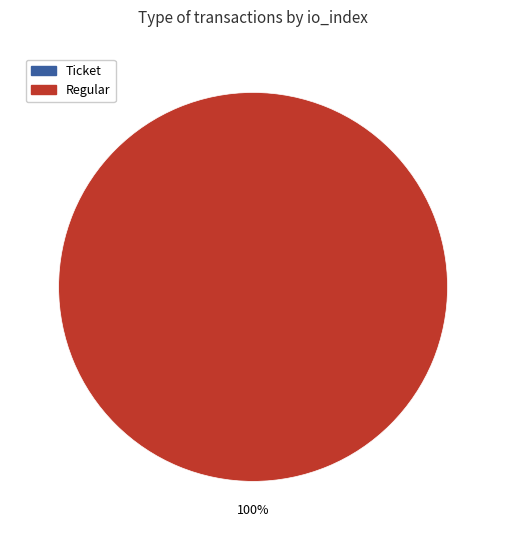

Which has a higher value, Ticket (io_index=0) or Regular (io_index=11)?

Regular (io_index=11)